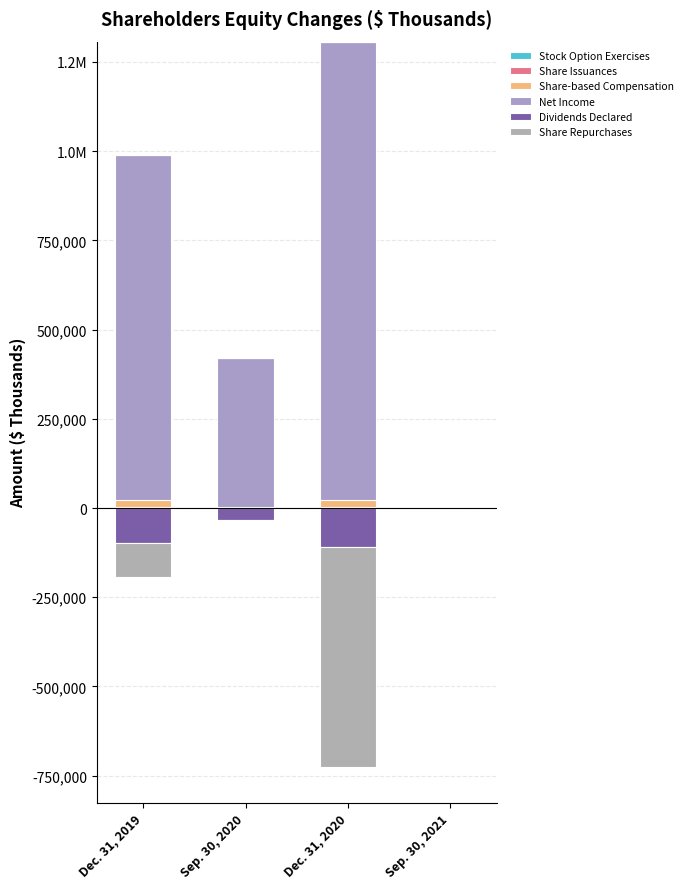

Which series has the widest spread of values?

Net Income